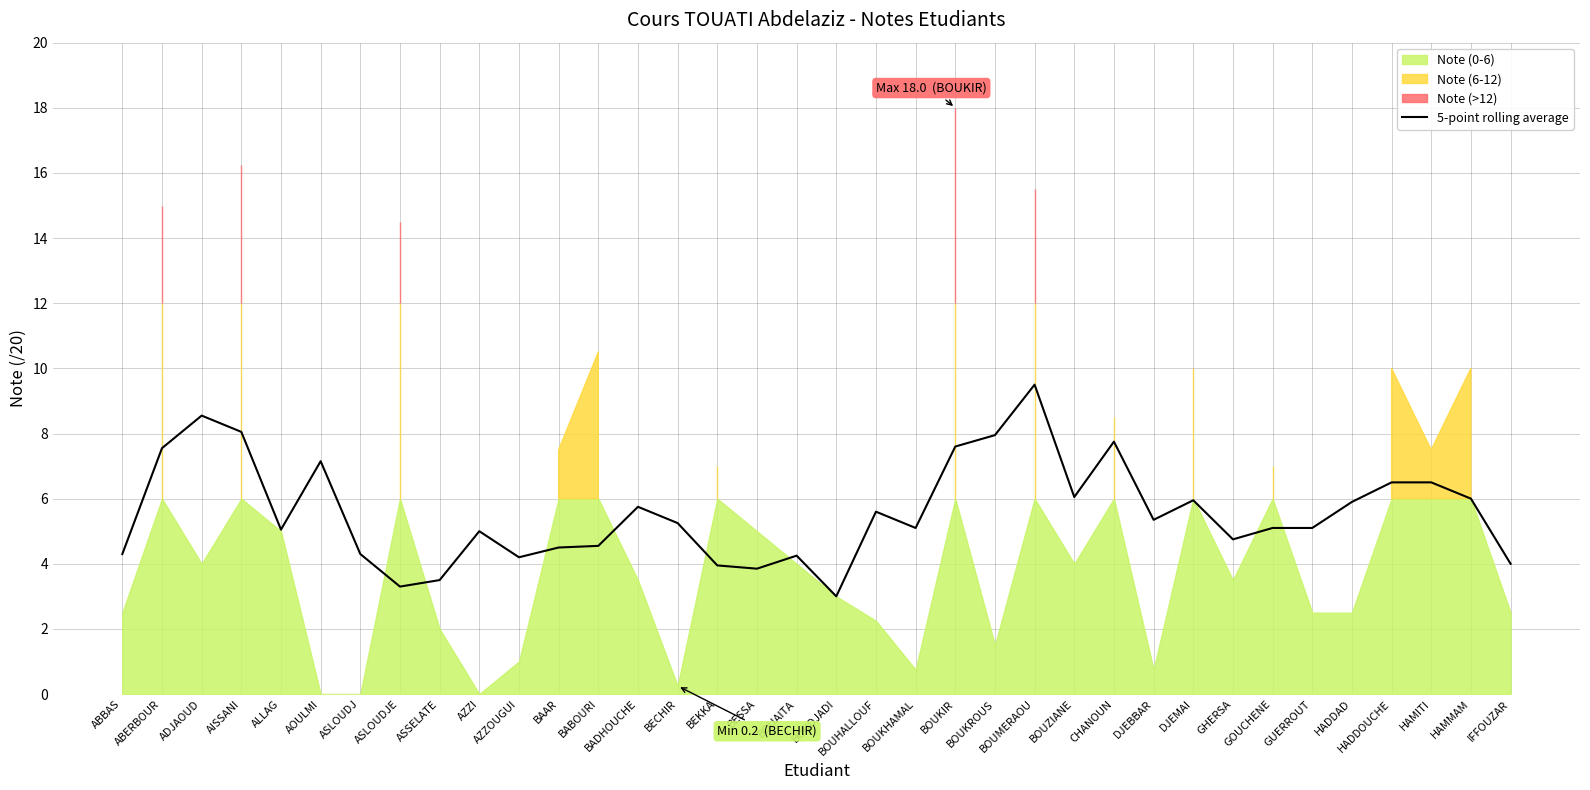

Does the chart have visible grid lines?

Yes